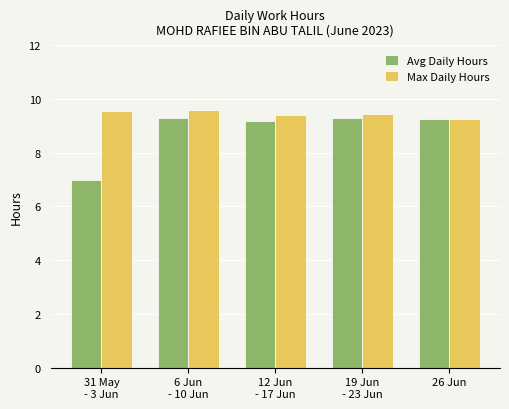

How many bars are there in total?

10